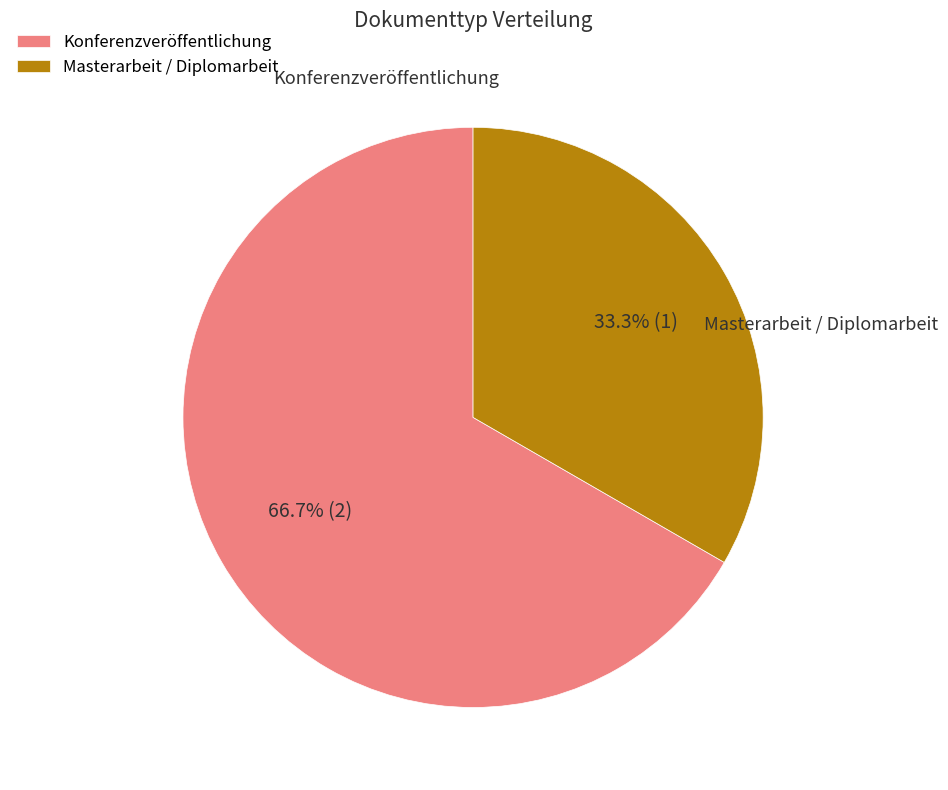

What is the total percentage of Konferenzveröffentlichung and Masterarbeit / Diplomarbeit?

100.0%